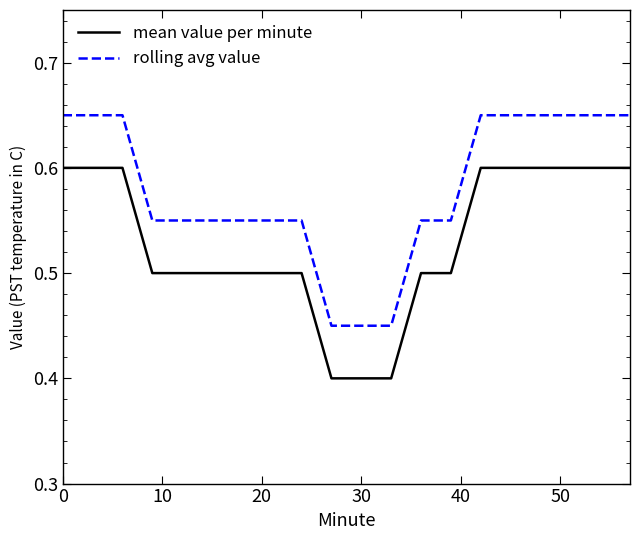

Count the mean value per minute values in the range 0 to 1.

20